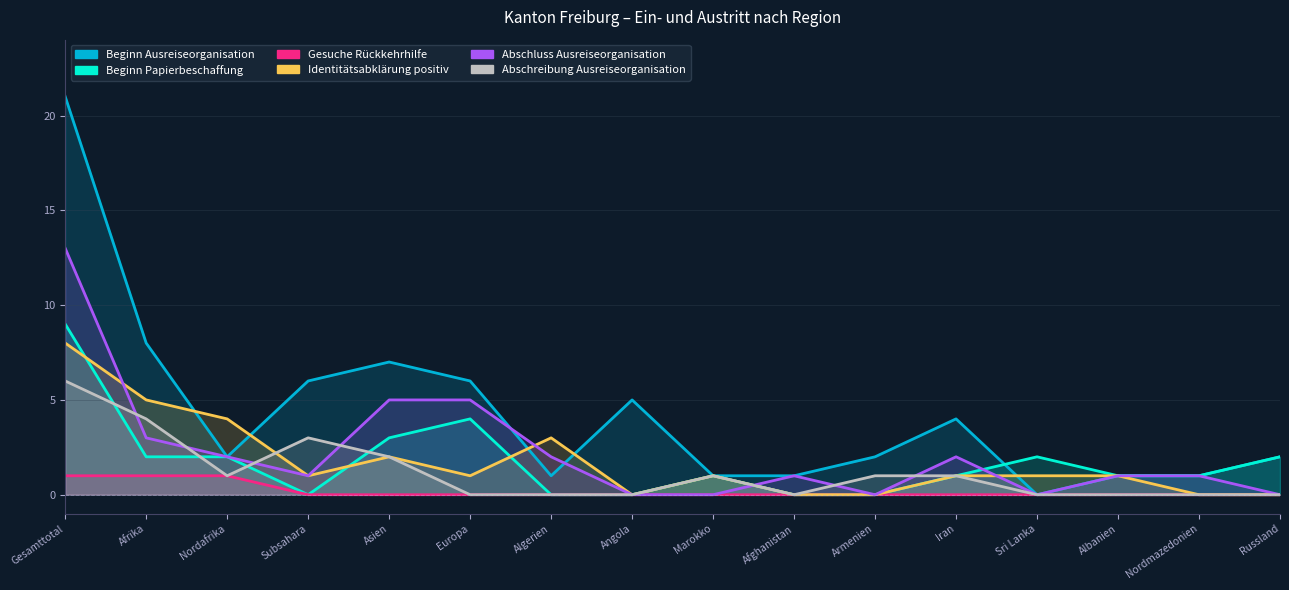

True or false: Abschreibung Ausreiseorganisation has a value of 1 at Armenien.

True